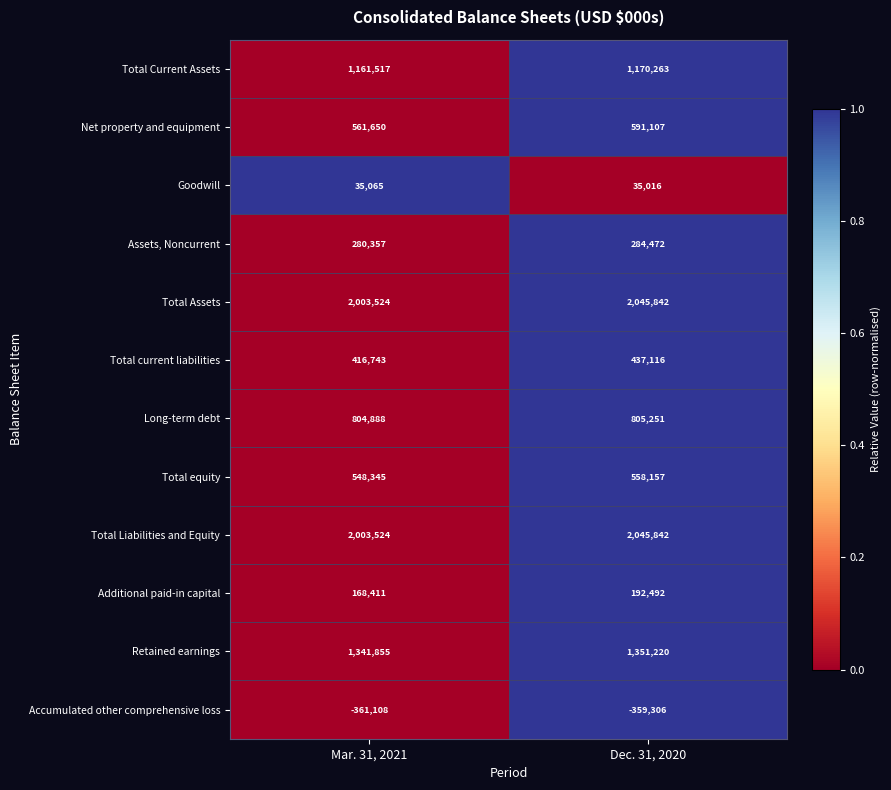

Rank the categories by Accumulated other comprehensive loss value from lowest to highest.

Mar. 31, 2021, Dec. 31, 2020